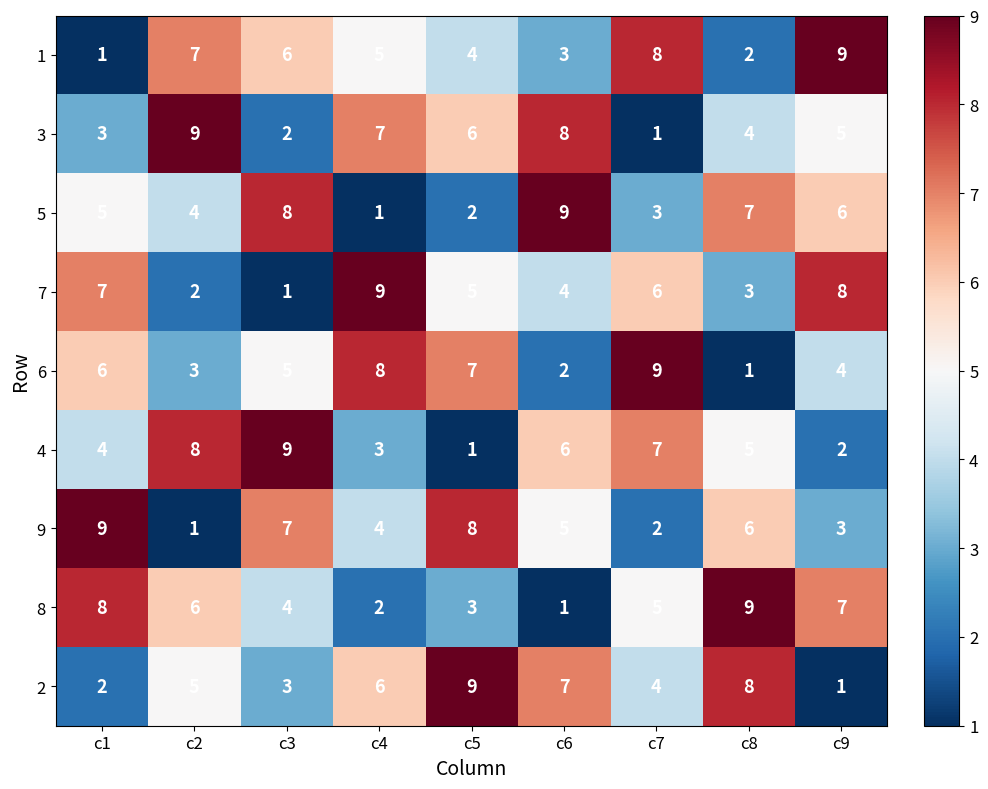

What is the highest value of the 7 series?

9